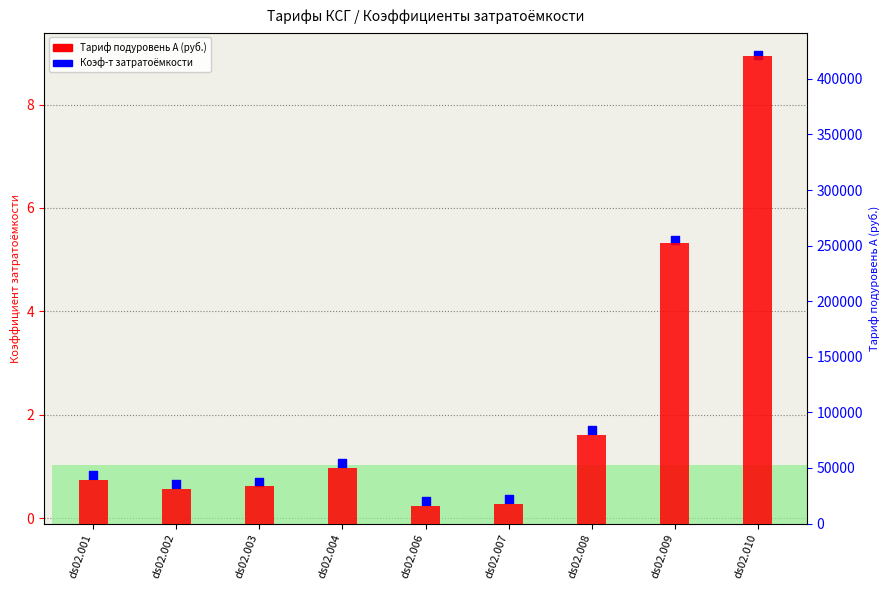

Which series reaches the maximum Y coordinate?

Тариф подуровень А